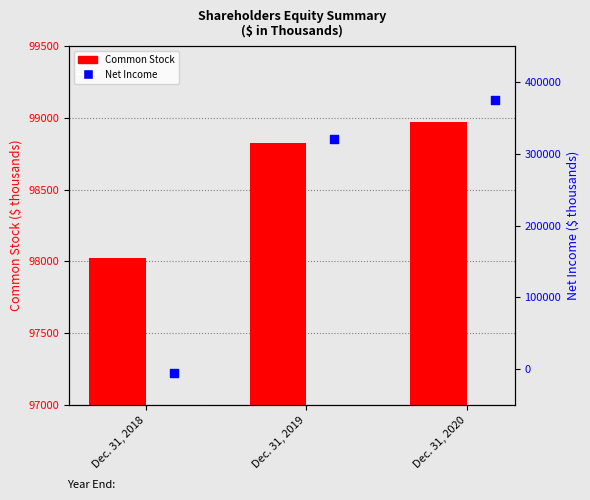

Which series has the largest Y range (max minus min)?

Net Income